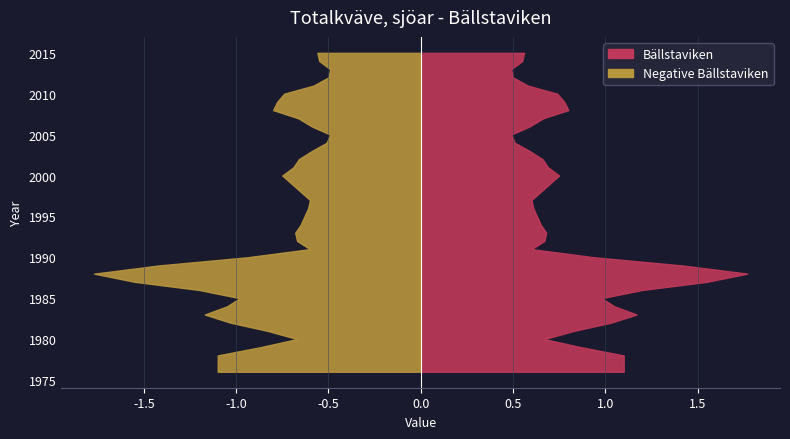

Reading left to right, what are all the values shown in this chart?

Bällstaviken: 1.1	1.1	1.1	0.9	0.7	0.8	1.0	1.2	1.1	1.0	1.2	1.6	1.8	1.4	0.9	0.6	0.7	0.7	0.7	0.6	0.6	0.6	0.7	0.7	0.8	0.7	0.7	0.6	0.5	0.5	0.6	0.7	0.8	0.8	0.7	0.6	0.5	0.5	0.6	0.6
Negative Bällstaviken: 1.1	1.1	1.1	0.9	0.7	0.8	1.0	1.2	1.1	1.0	1.2	1.6	1.8	1.4	0.9	0.6	0.7	0.7	0.7	0.6	0.6	0.6	0.7	0.7	0.8	0.7	0.7	0.6	0.5	0.5	0.6	0.7	0.8	0.8	0.7	0.6	0.5	0.5	0.6	0.6